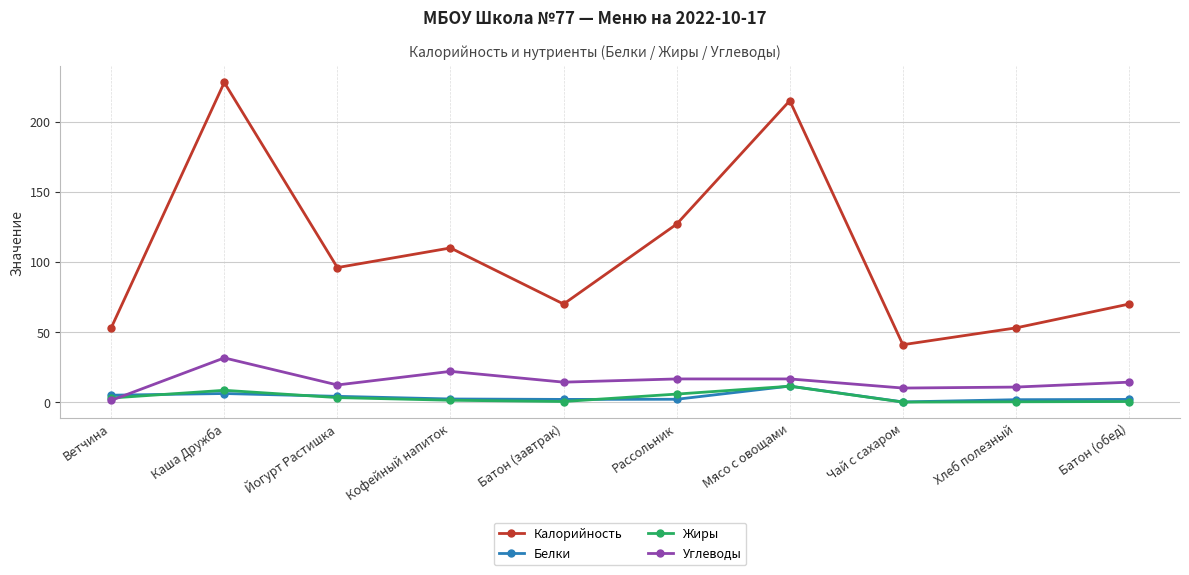

Which series has the largest total across all categories?

Калорийность